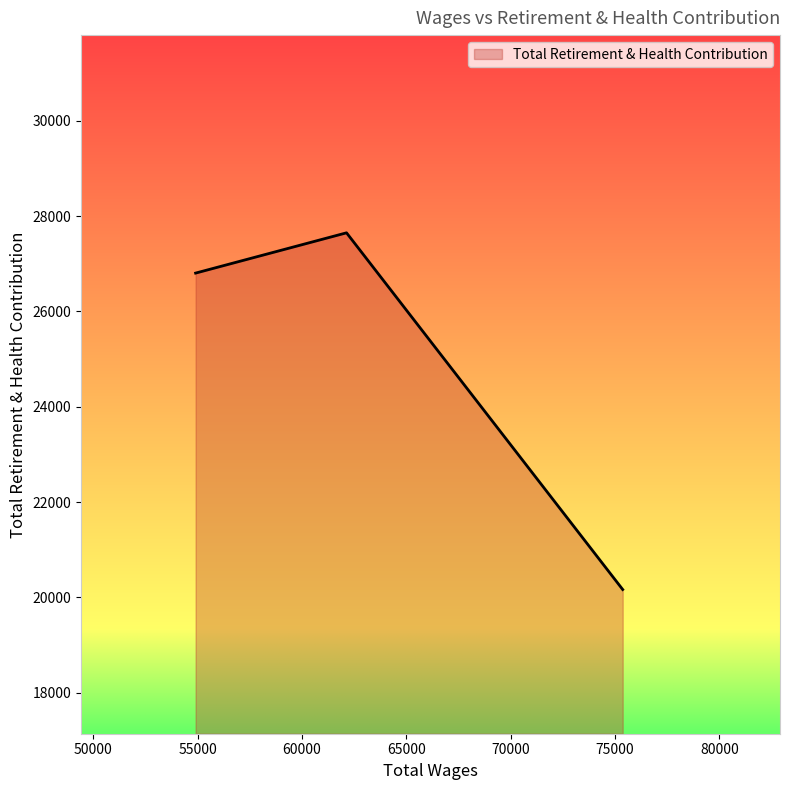

What is the sum of all values?

74616